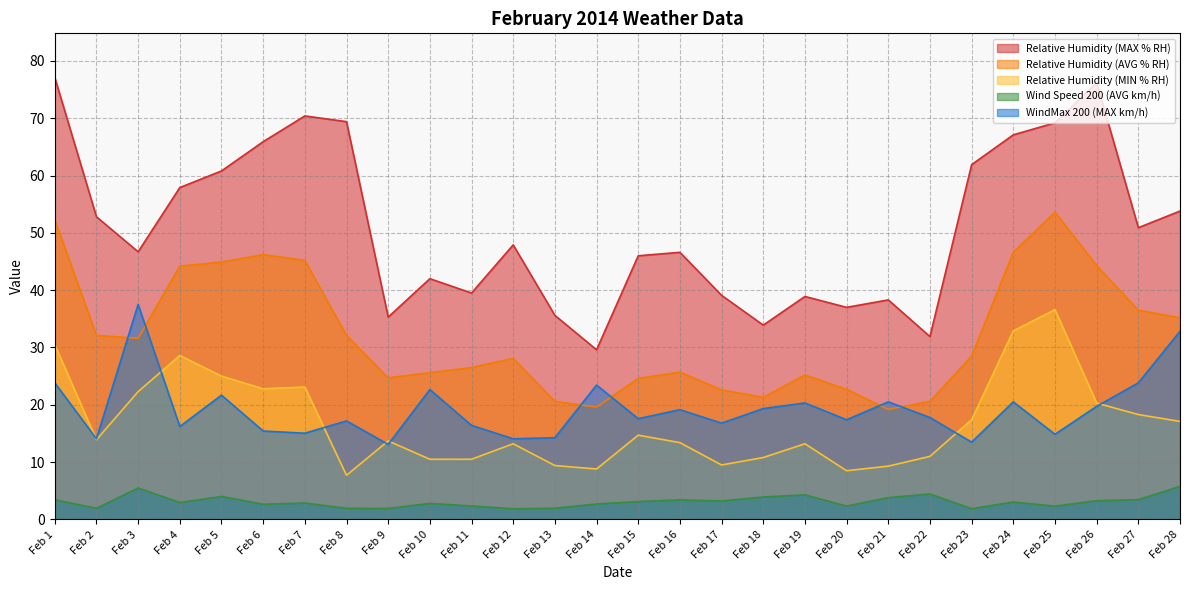

True or false: Relative Humidity (AVG % RH) has more than 1 points higher than both neighbors.

True